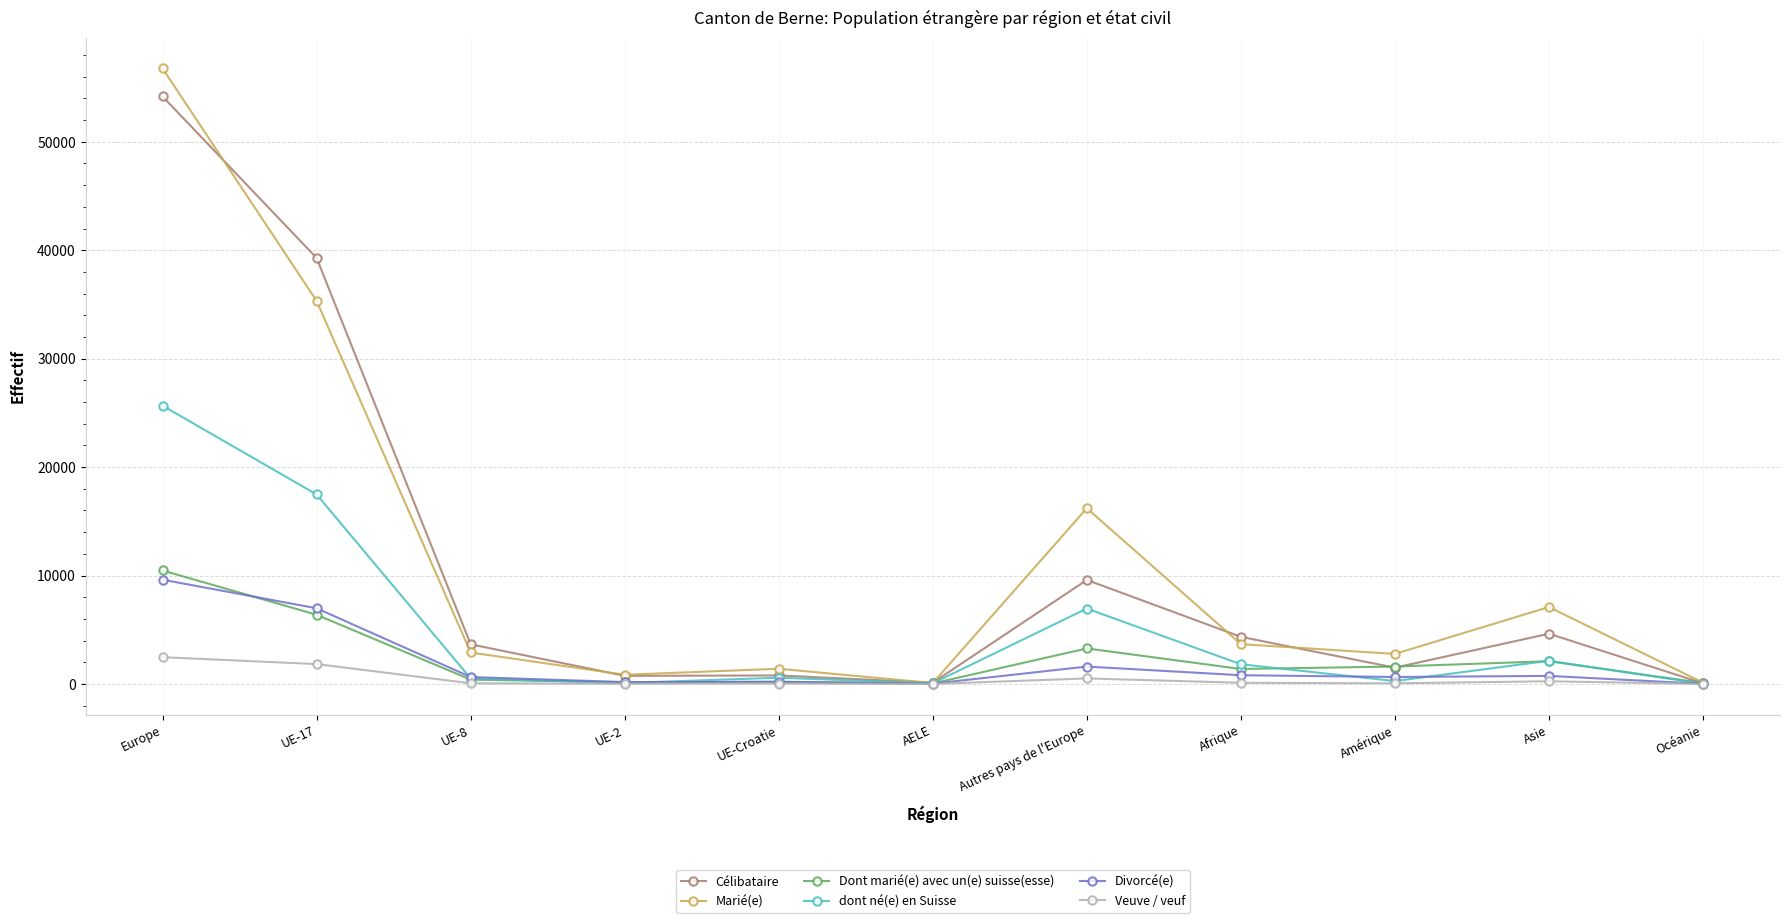

What is the maximum value for Veuve / veuf?

2469